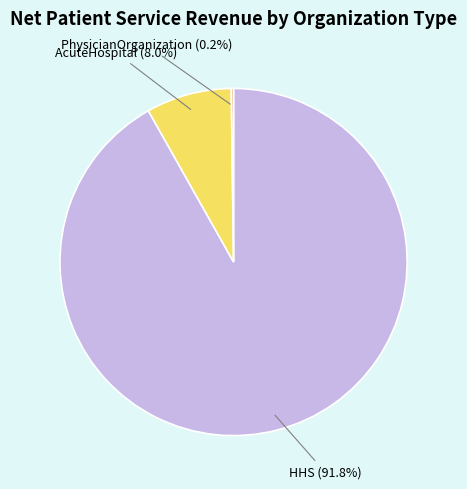

The AcuteHospital slice represents 99% of the pie. True or false?

False